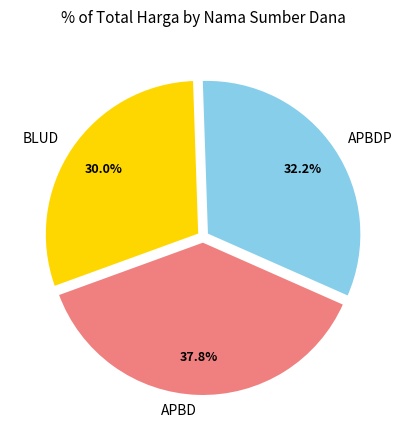

Is there a majority slice in this chart?

No